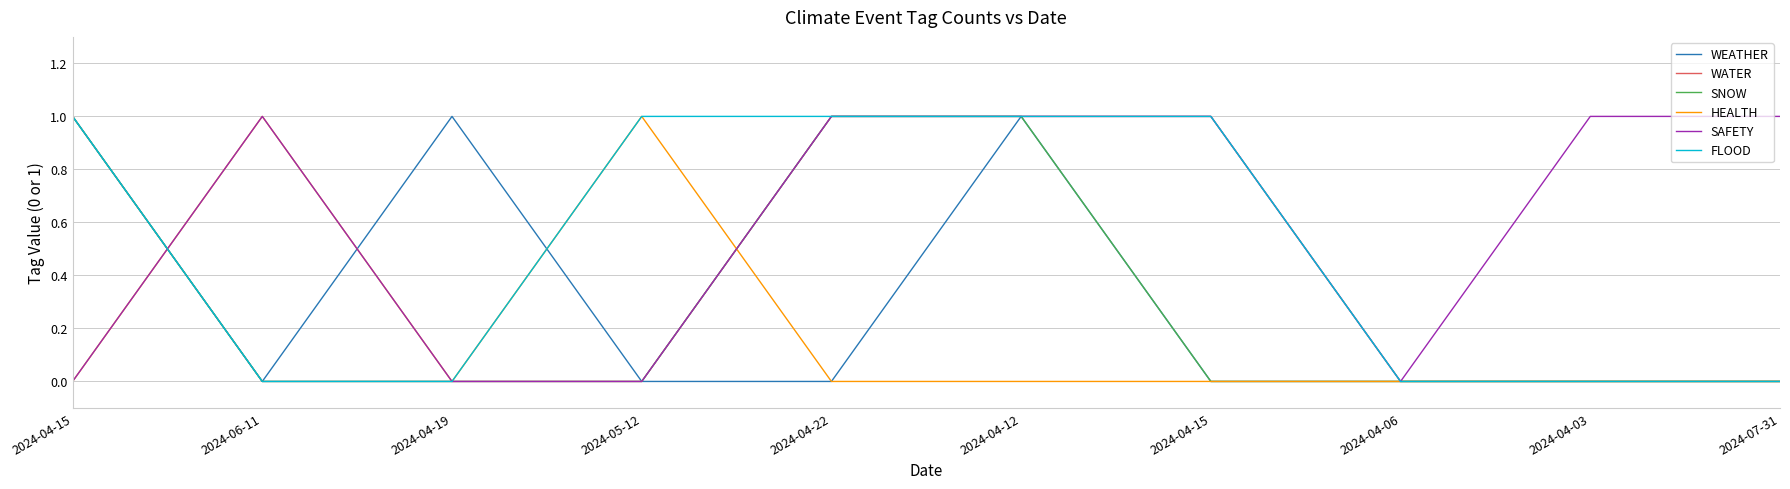

How many lines are shown in the chart?

6